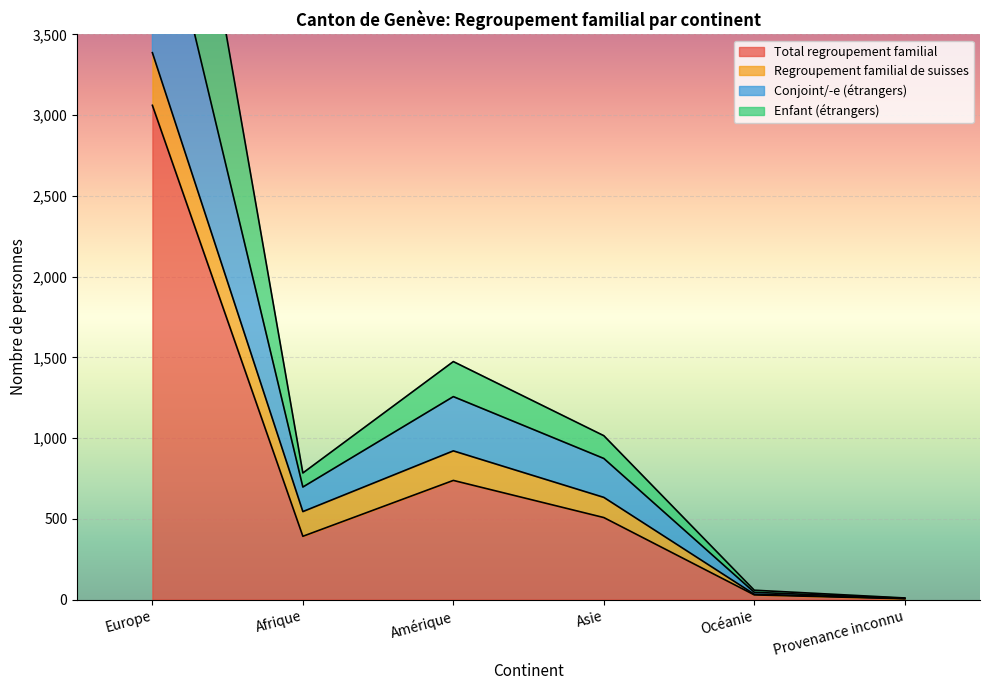

How many categories are shown in the chart?

6